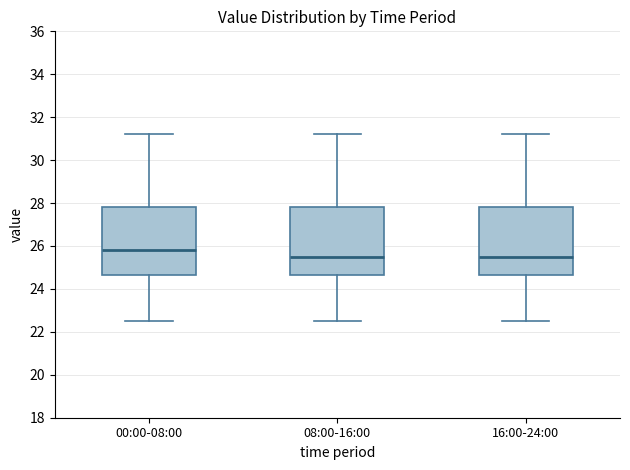

Where does the upper whisker of the box for 00:00-08:00 end on the y-axis? The values are not printed on the chart, so give them approximately, as read against the axis.

31.2